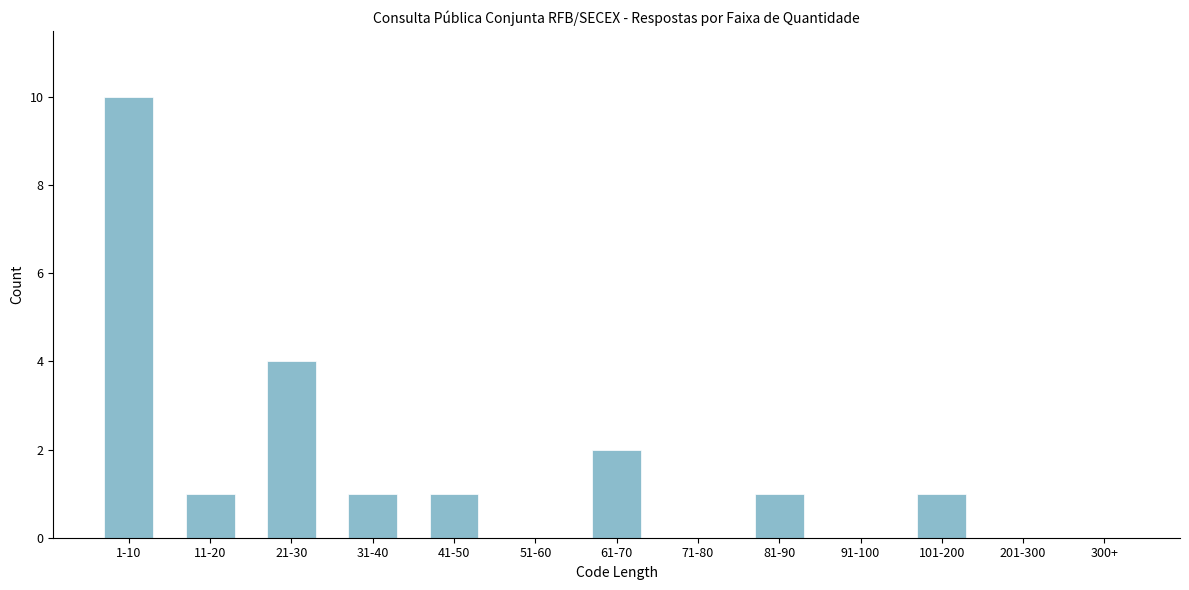

Reading left to right, transcribe all the data shown in this chart.

1-10=10	11-20=1	21-30=4	31-40=1	41-50=1	51-60=0	61-70=2	71-80=0	81-90=1	91-100=0	101-200=1	201-300=0	300+=0